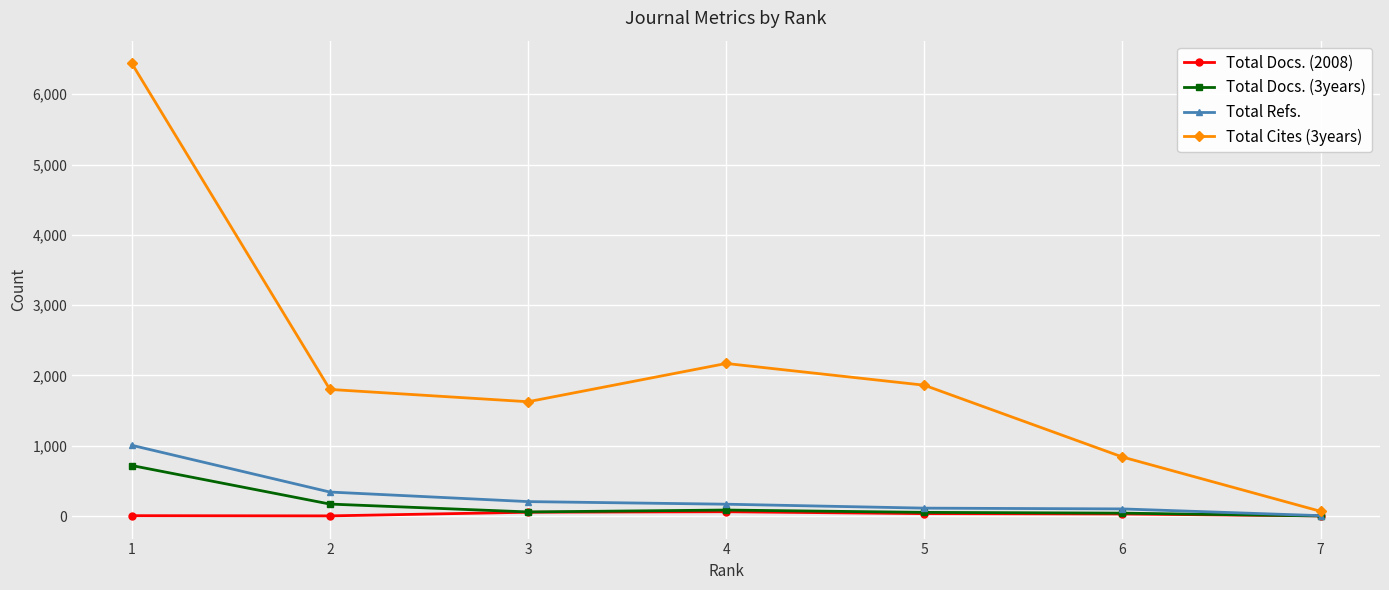

List the labels in order of Total Cites (3years) value, smallest first.

7, 6, 3, 2, 5, 4, 1